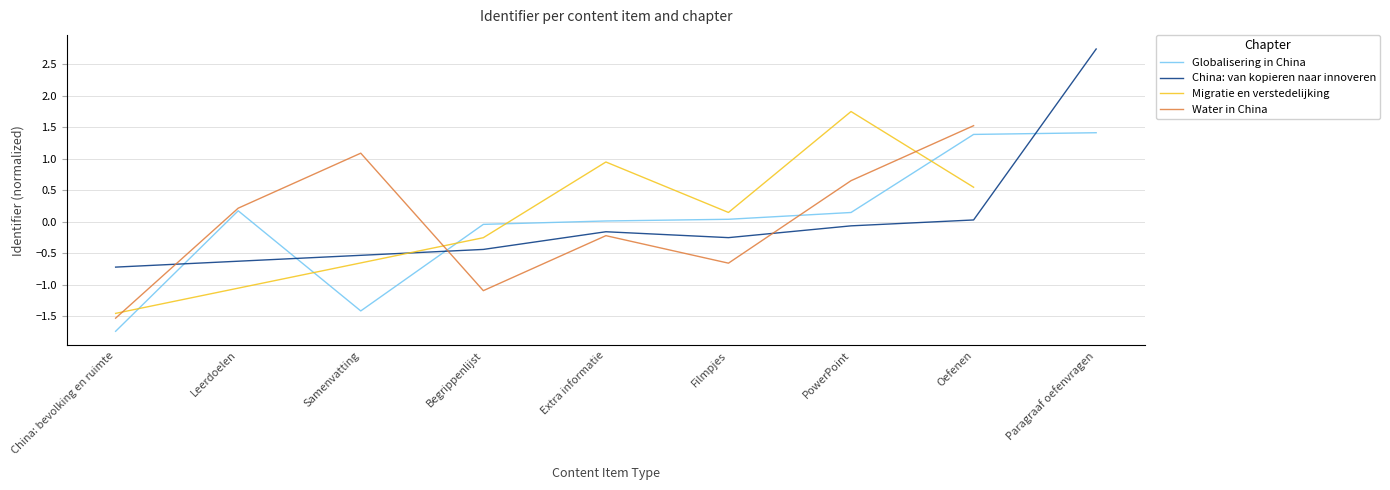

Count the number of categories in the chart.

9